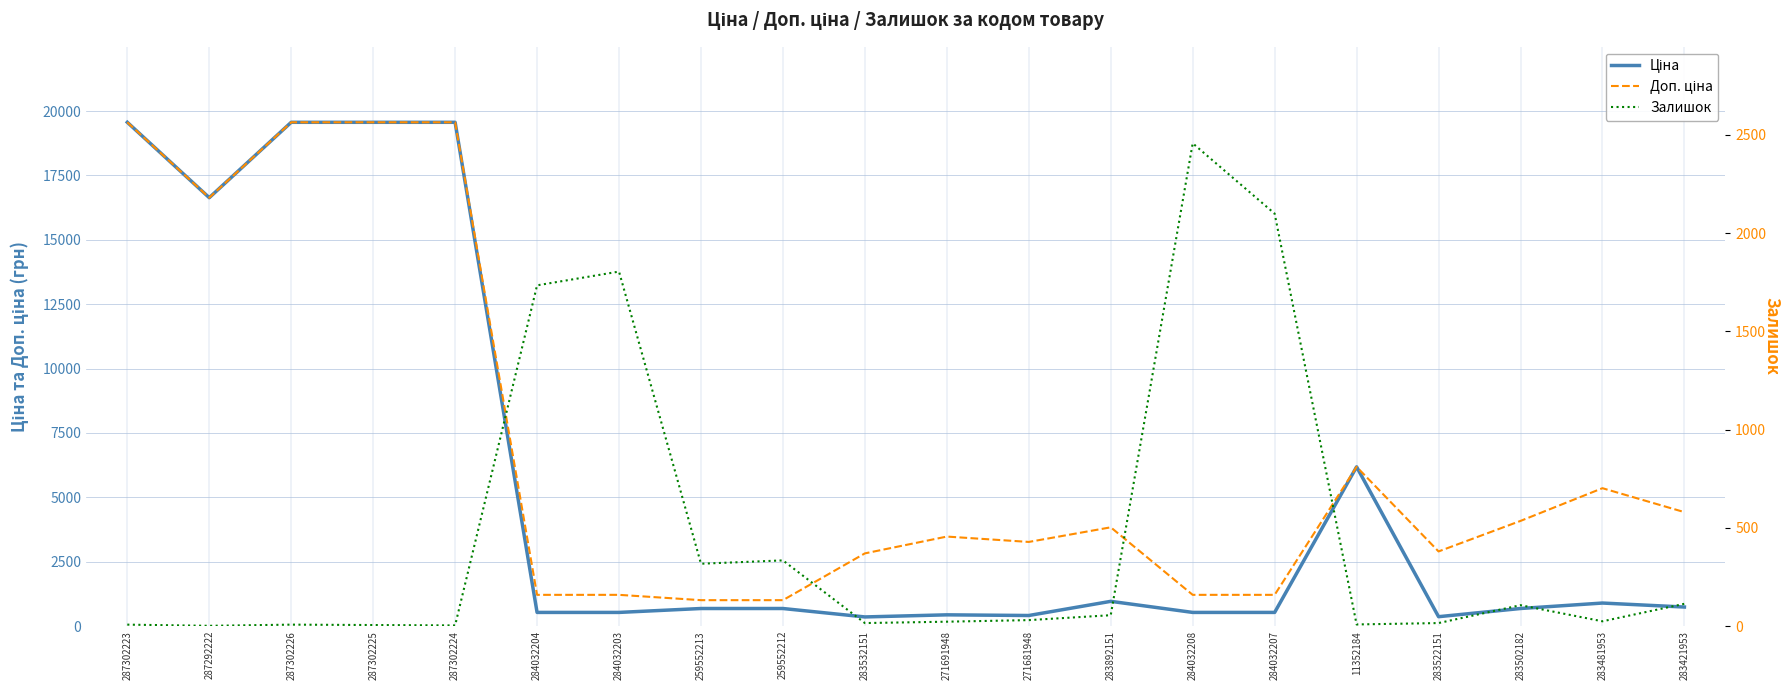

How many distinct data groups are displayed?

3